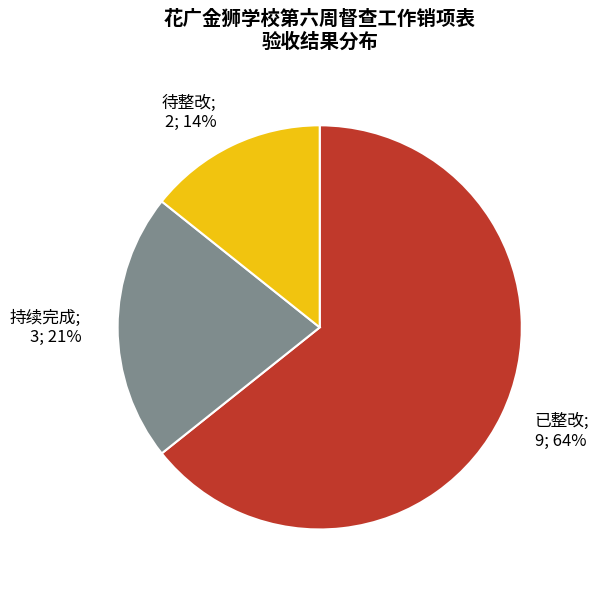

Is there a majority slice in this chart?

Yes